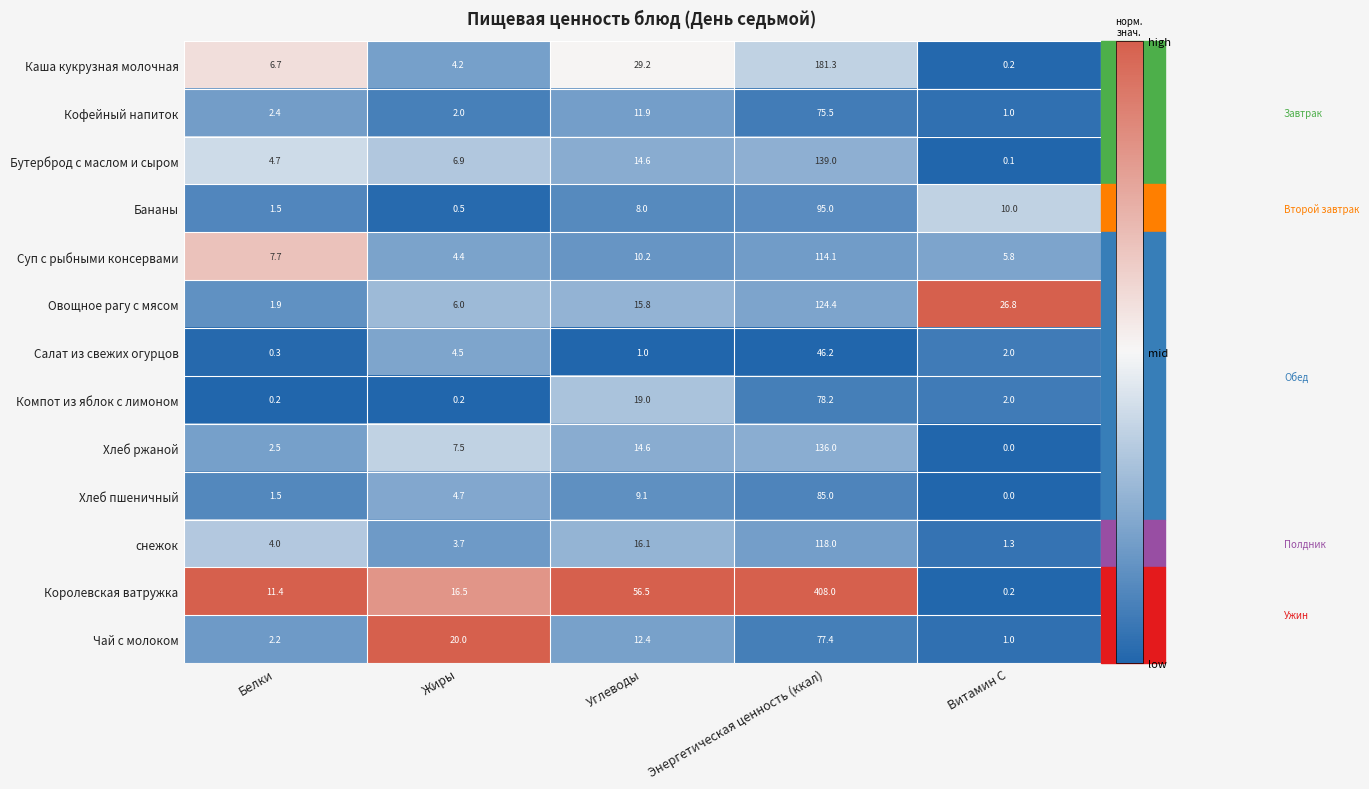

At how many categories does at least one series exceed 25?

3